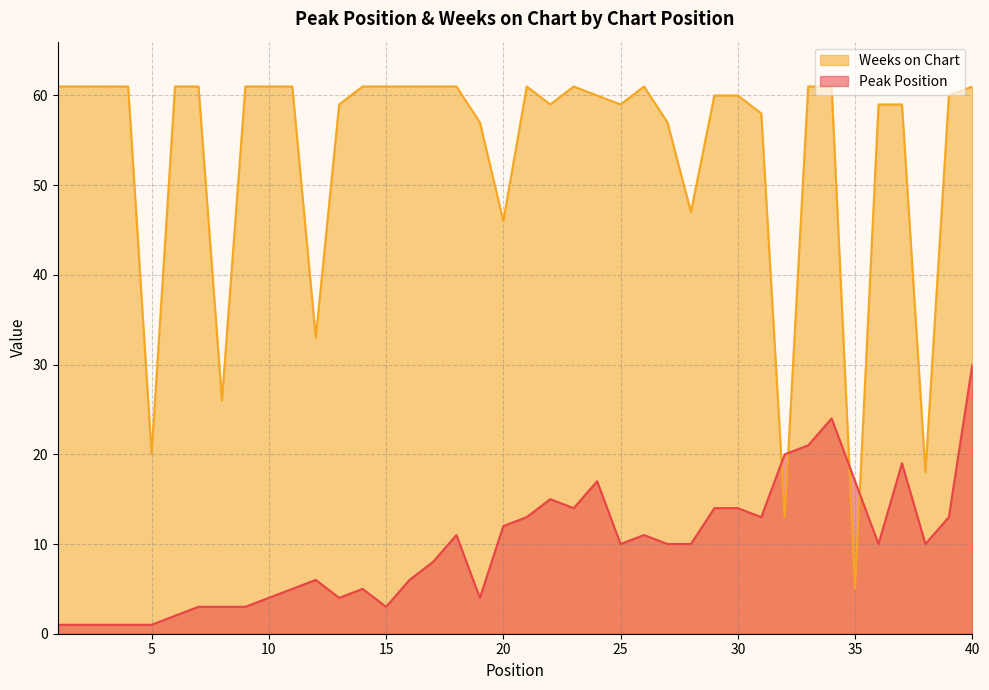

Rank the categories by Peak Position value from lowest to highest.

1, 2, 3, 4, 5, 6, 7, 8, 9, 15, 10, 13, 19, 11, 14, 12, 16, 17, 25, 27, 28, 36, 38, 18, 26, 20, 21, 31, 39, 23, 29, 30, 22, 24, 35, 37, 32, 33, 34, 40